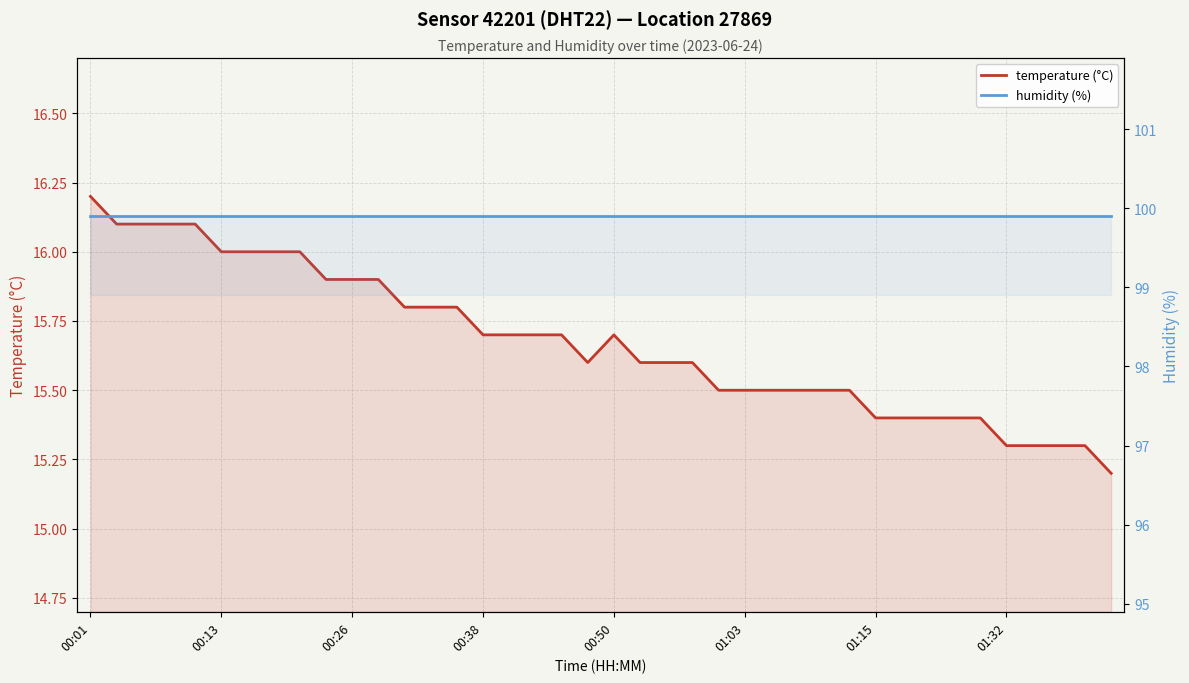

Which series has the largest range (max minus min)?

temperature (°C)